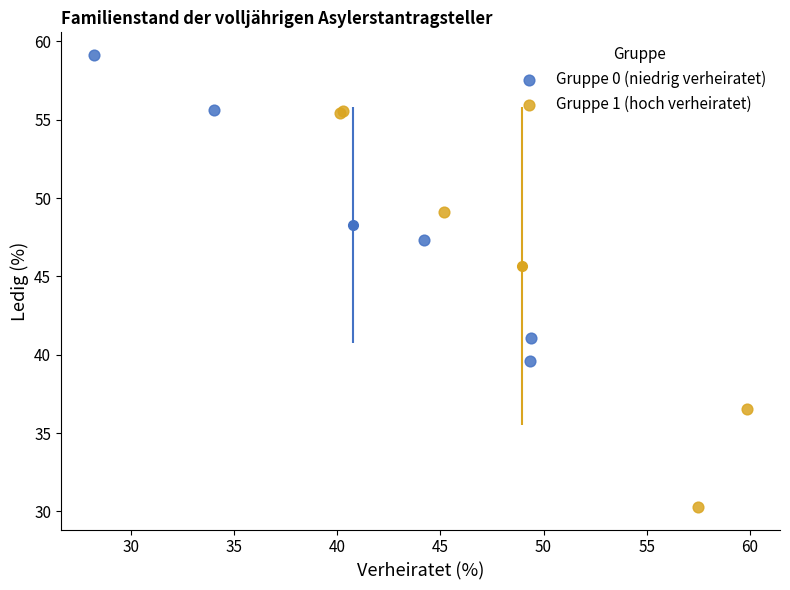

Which series has the widest spread of Y values?

Gruppe 1 (hoch verheiratet)